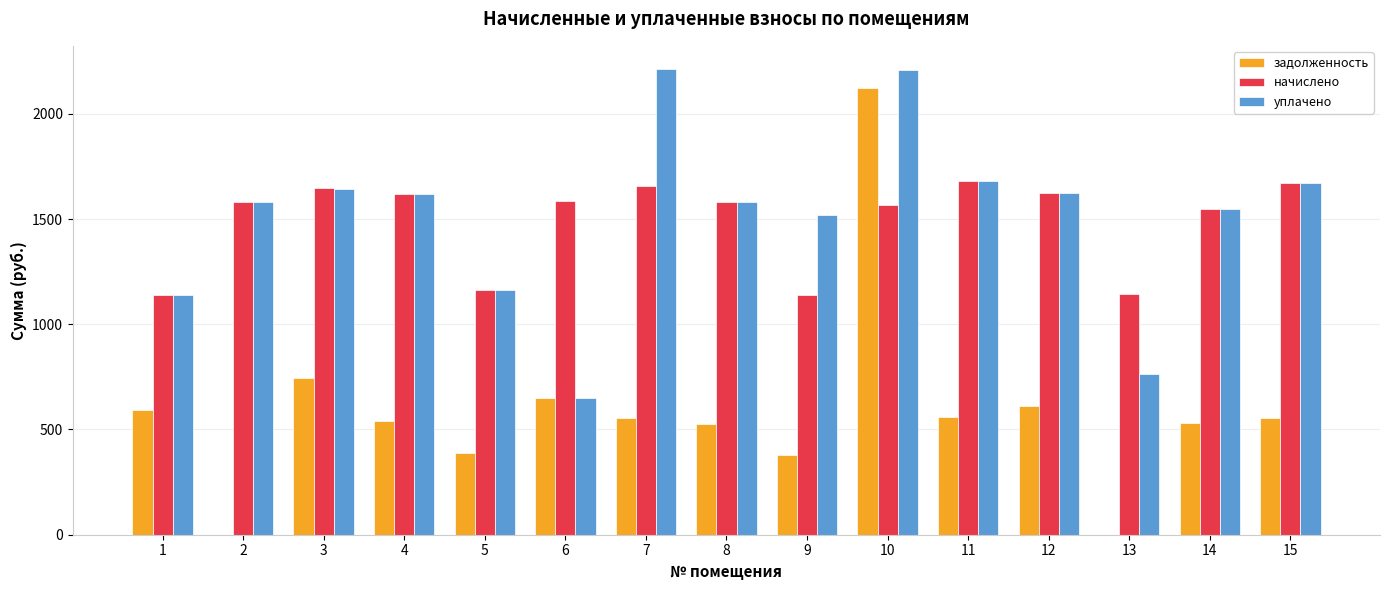

What is the sum of all уплачено values?

22594.9